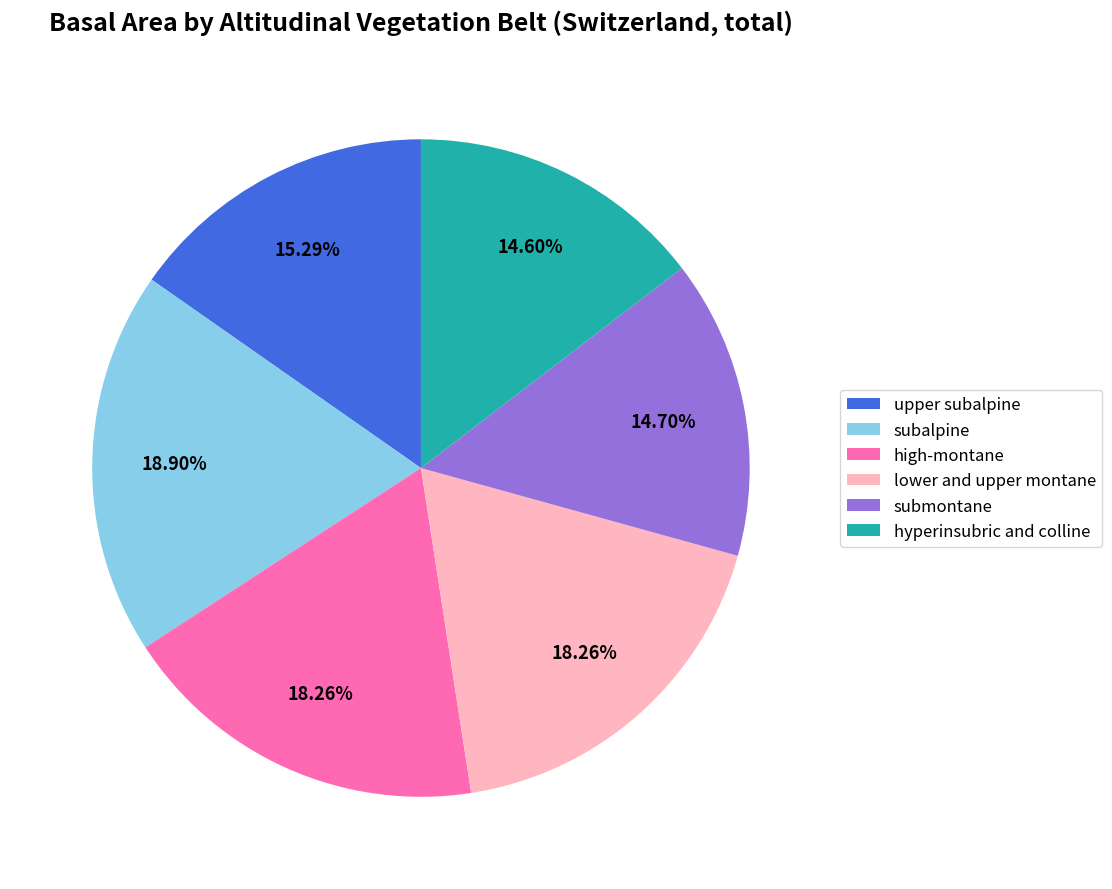

Does high-montane account for over 50% of the chart?

No